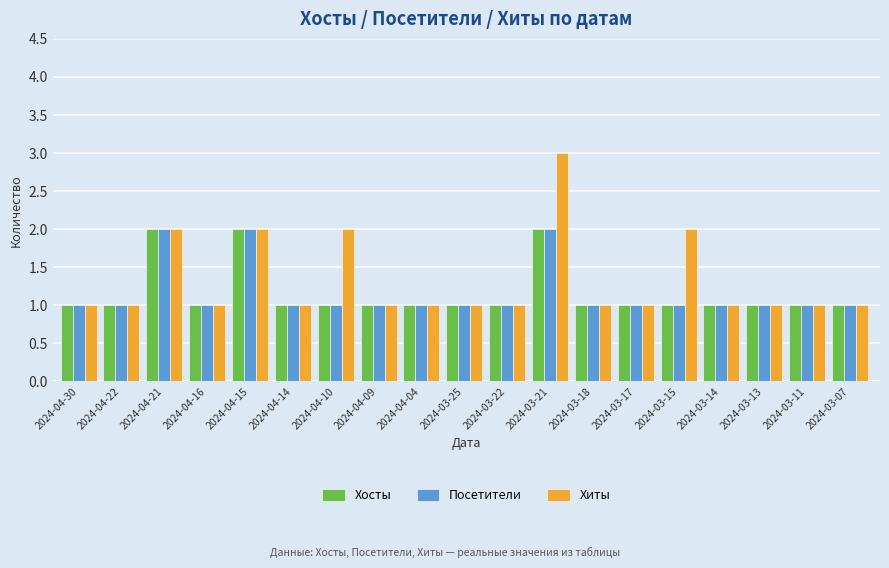

What is the label of the 15th bar from the left?

2024-03-15